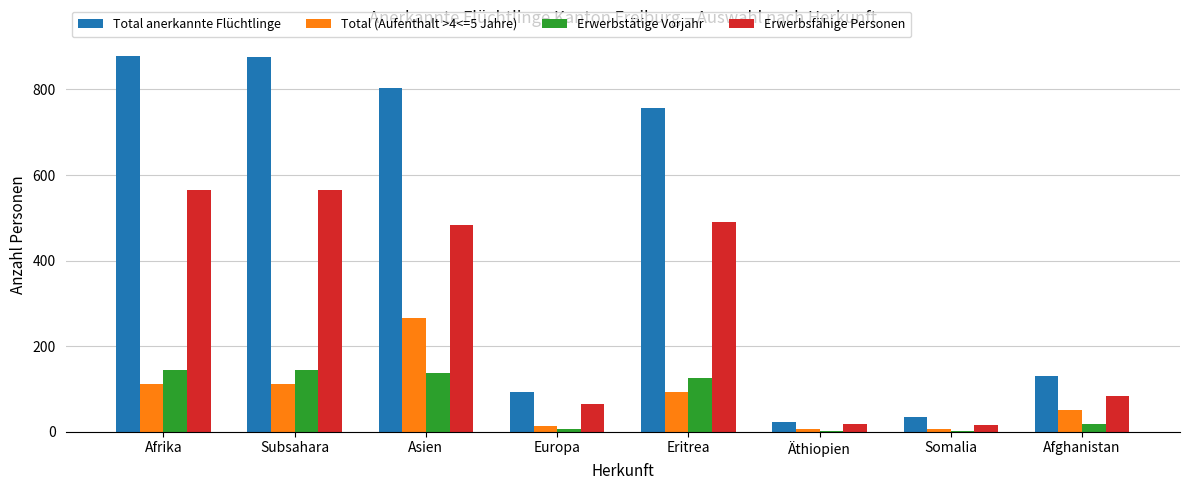

How many categories are shown in the chart?

8